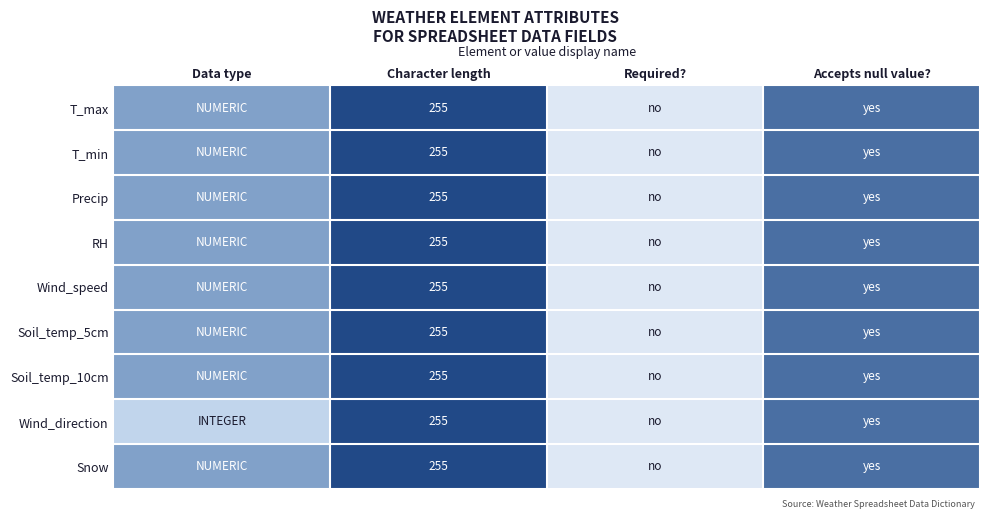

Count the number of data series in this chart.

9